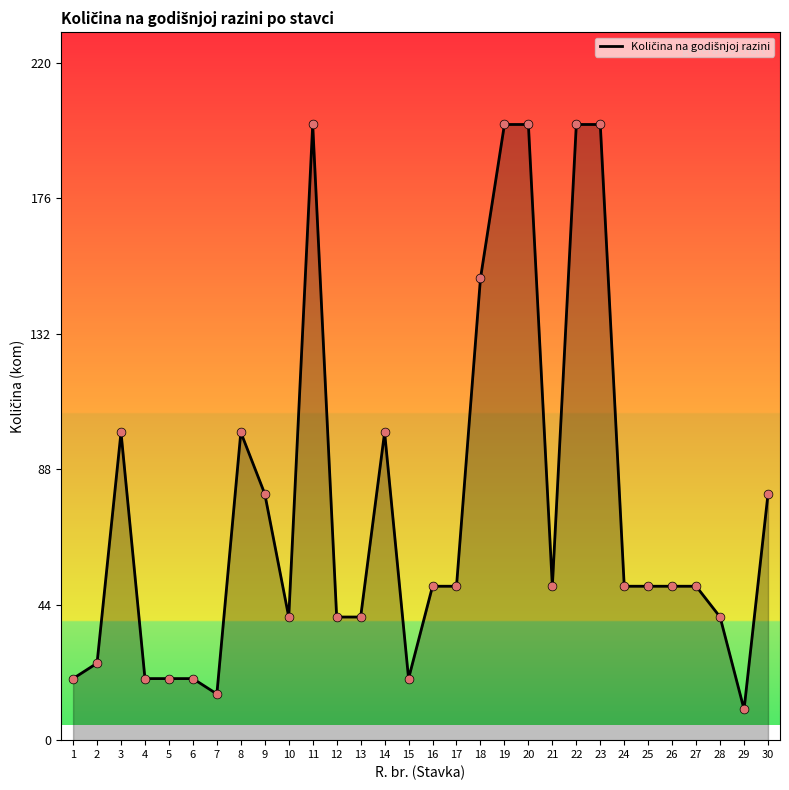

What is the change in value from 2 to 11?

+175